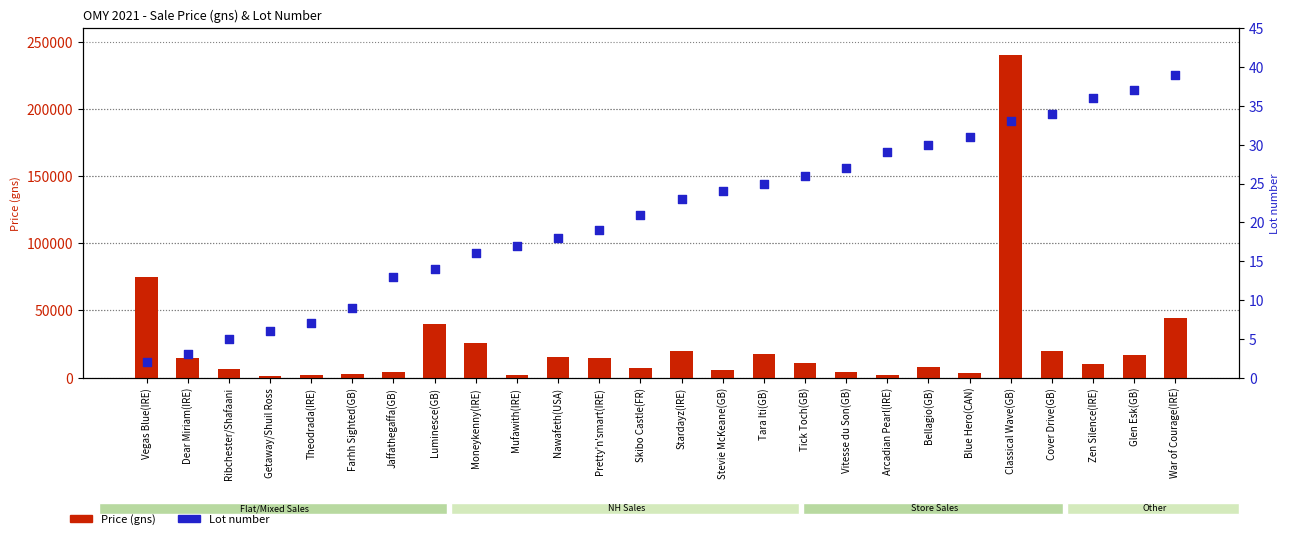

Is the value of Lot number at Glen Esk(GB) greater than the value of Price (gns) at Stardayz(IRE)?

No